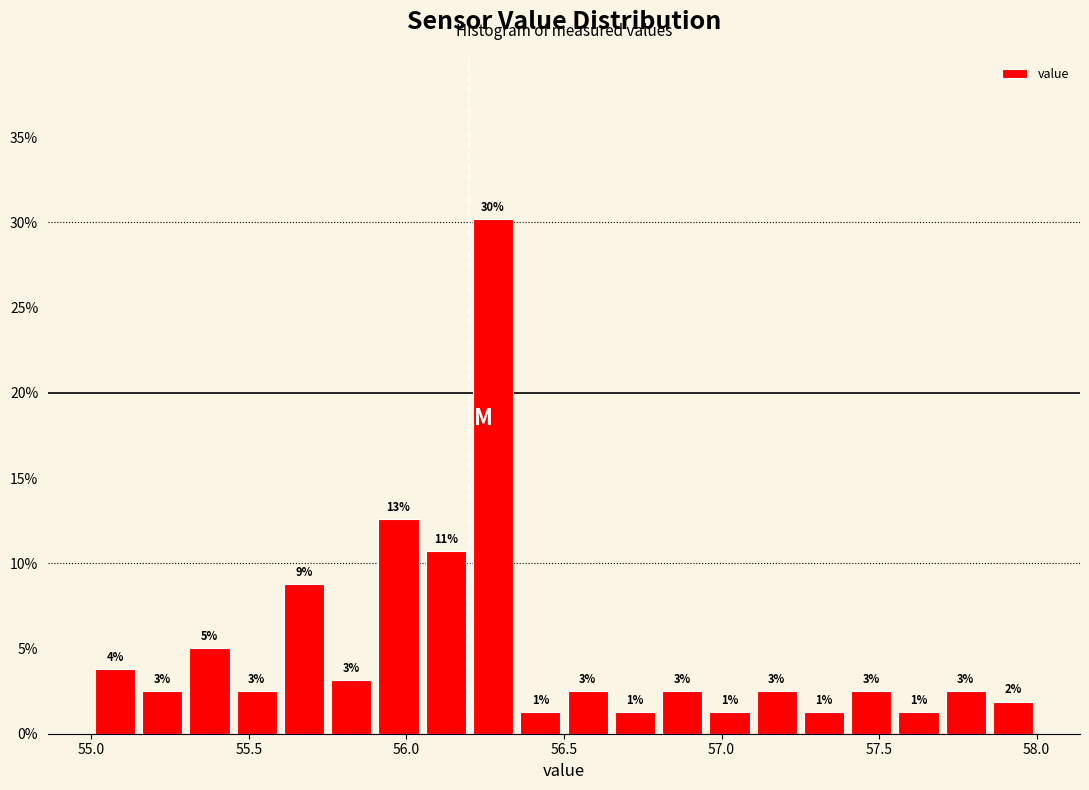

Around what value on the x-axis is the tallest bar? Give the approximate position of its centre, as read against the axis.

56.30